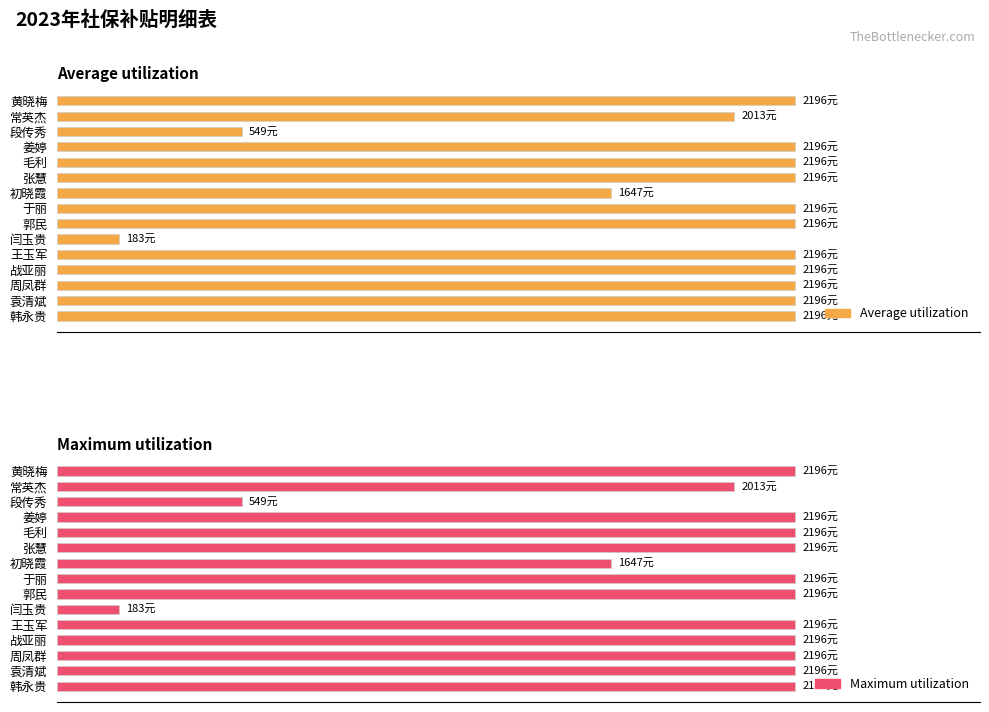

Count the number of categories in the chart.

15